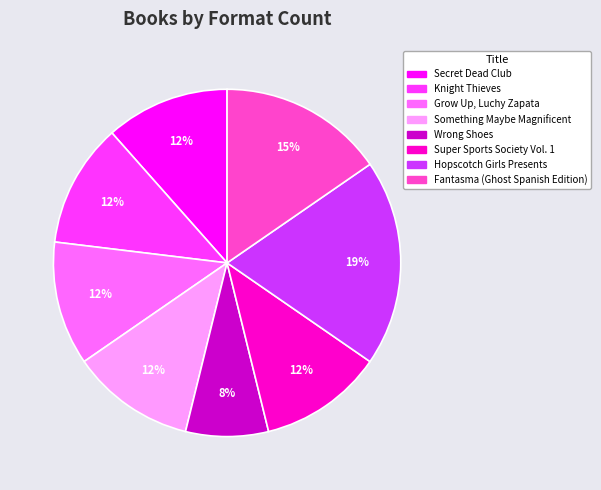

To the nearest percent, what is the average slice percentage?

12%